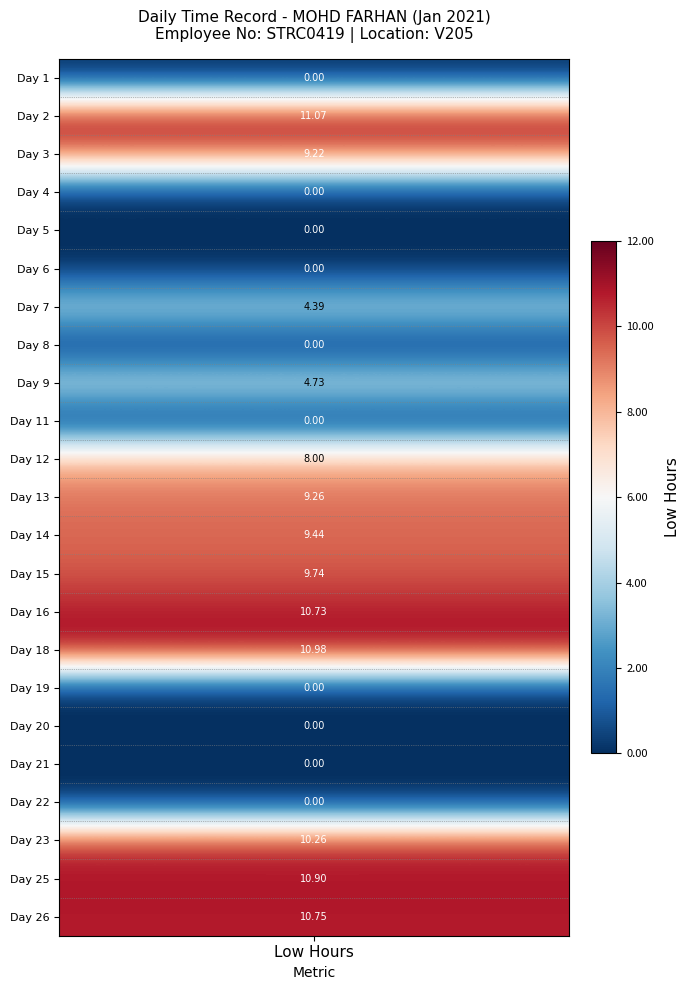

Rank the series by their maximum value, from lowest to highest.

1, 4, 5, 6, 8, 11, 19, 20, 21, 22, 7, 9, 12, 3, 13, 14, 15, 23, 16, 26, 25, 18, 2